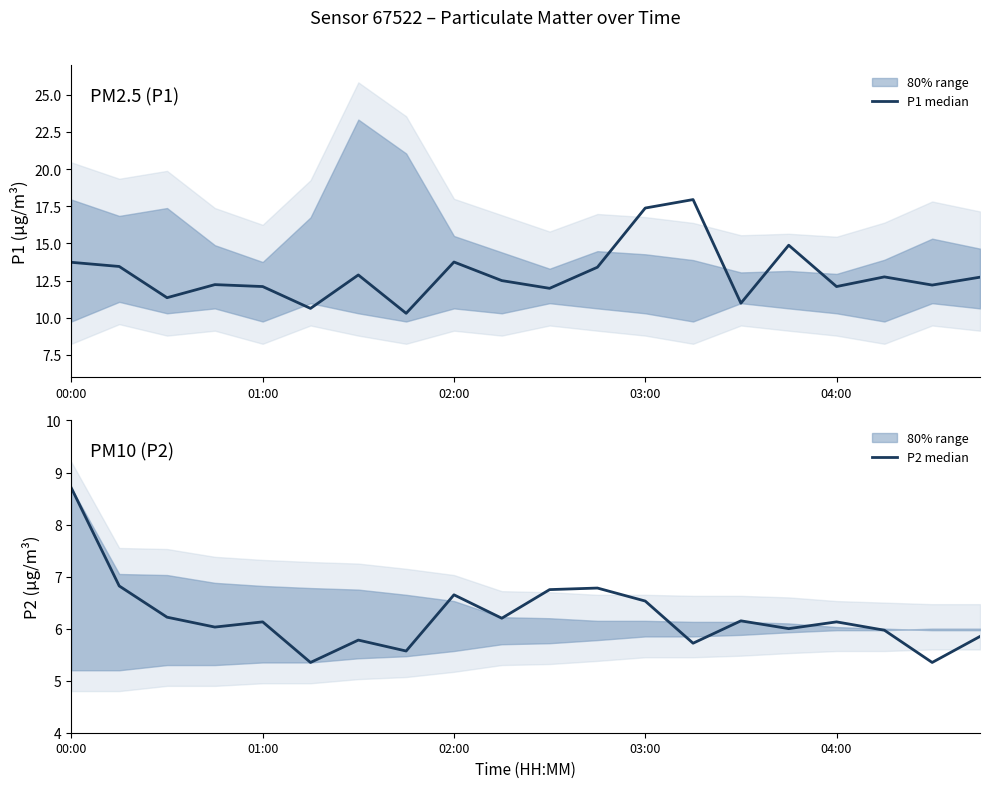

Does the chart have visible grid lines?

No